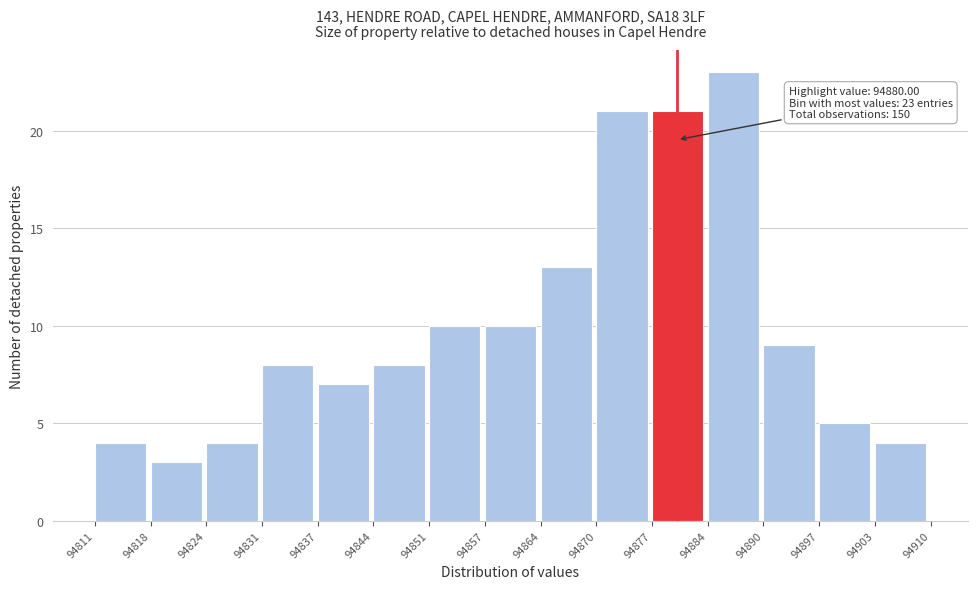

Over which range of the x-axis is the bar tallest?

94884 to 94890